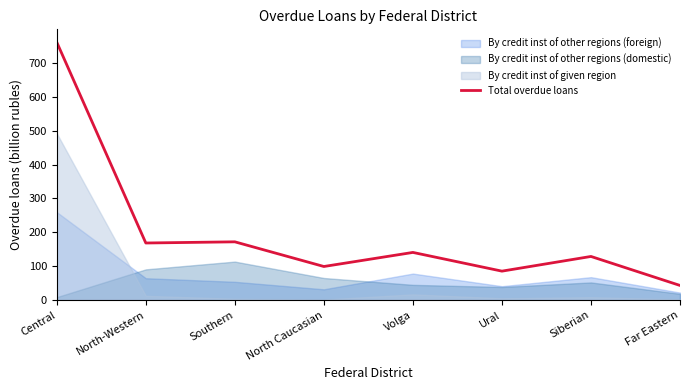

What is the change in value from North Caucasian to Far Eastern?

-55.9